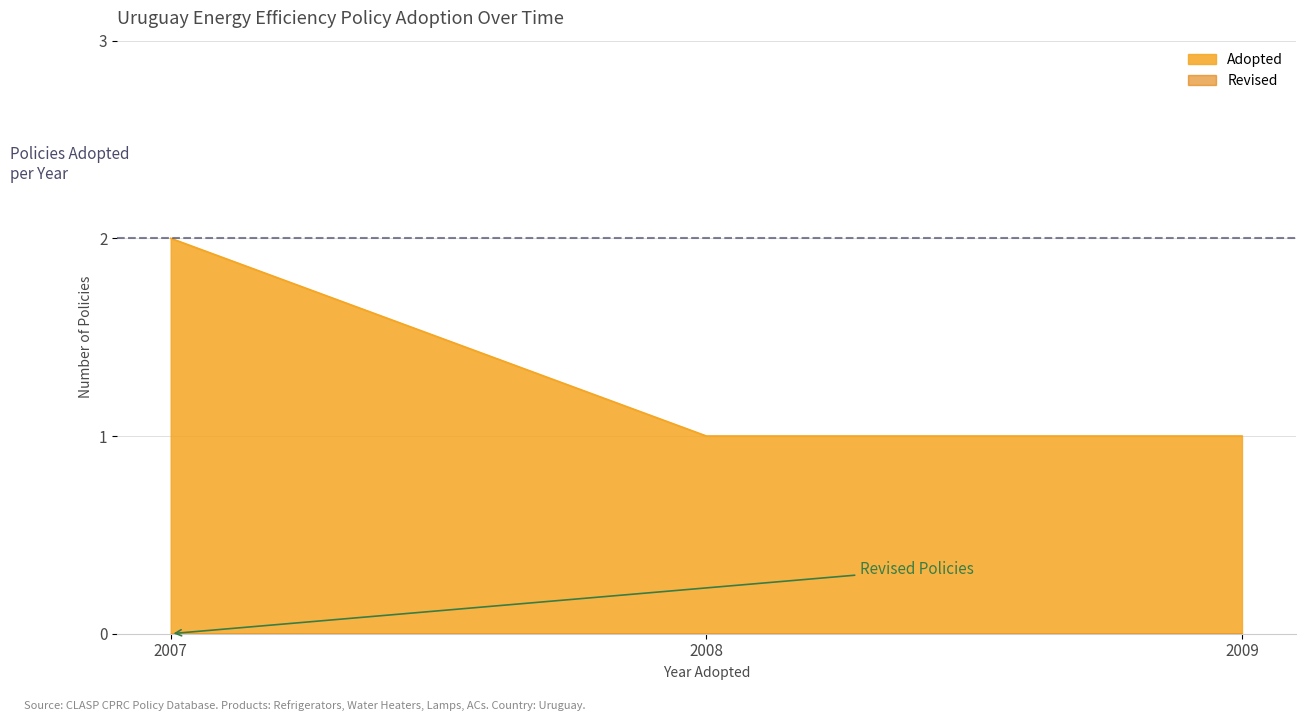

What is the sum of the Adopted values at 2007 and 2009?

3